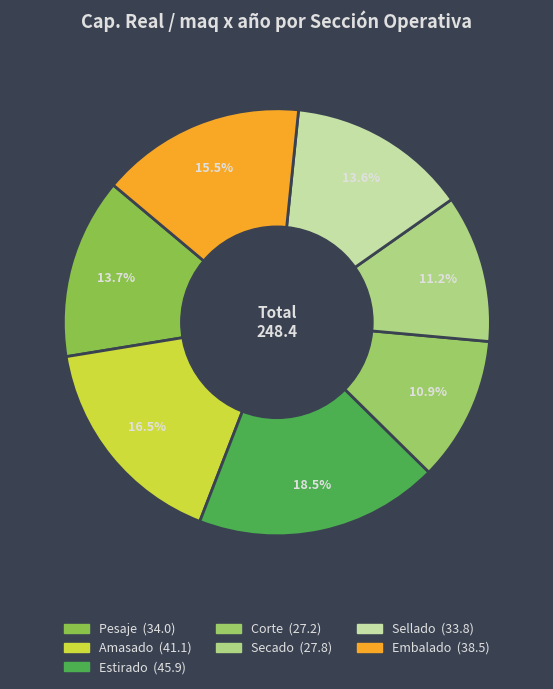

What is the ratio of the value at Embalado to the value at Corte?

1.4